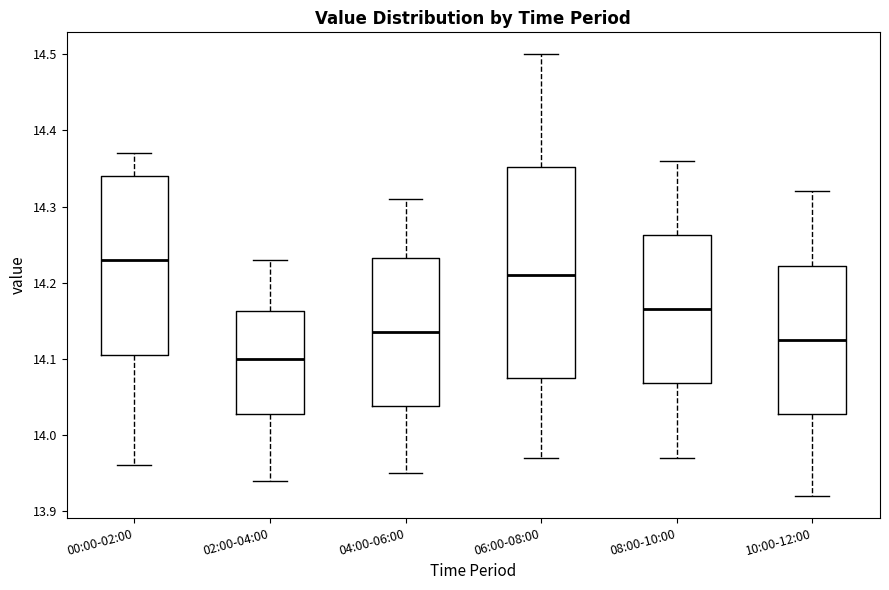

Comparing the boxes themselves (not the whiskers), which one is the tallest?

06:00-08:00